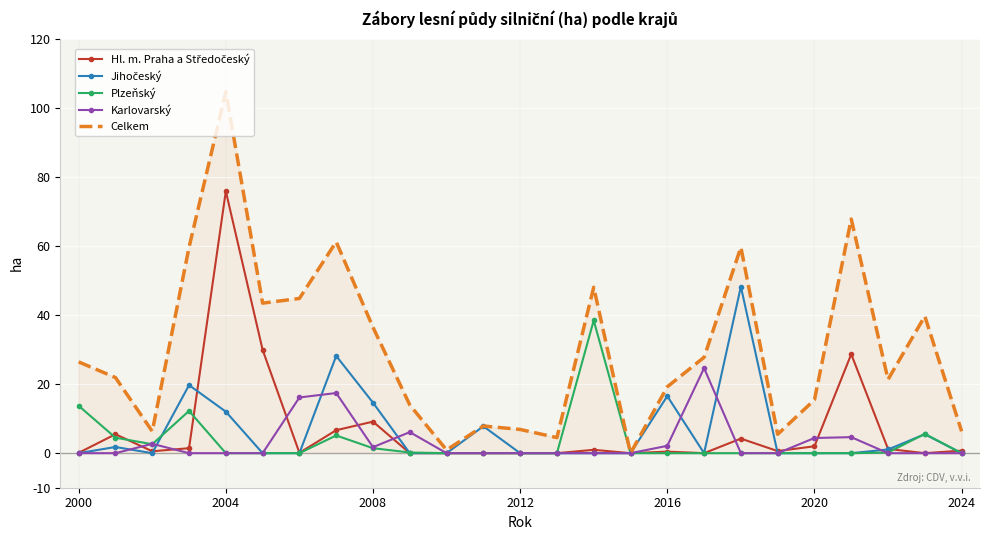

Count the number of data series in this chart.

5